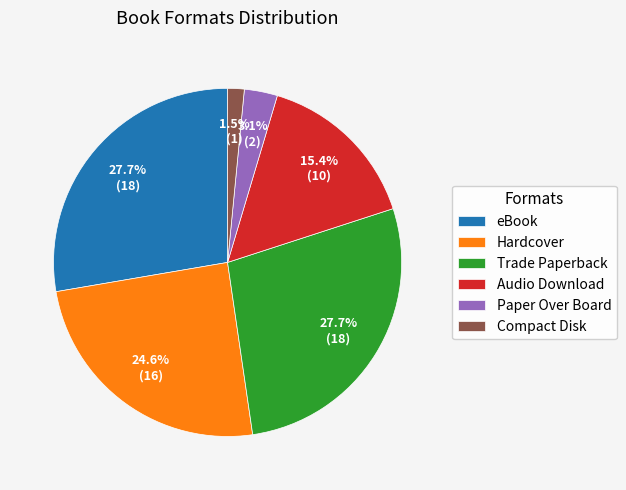

Approximately how many times larger is the value at Trade Paperback compared to Audio Download?

1.8